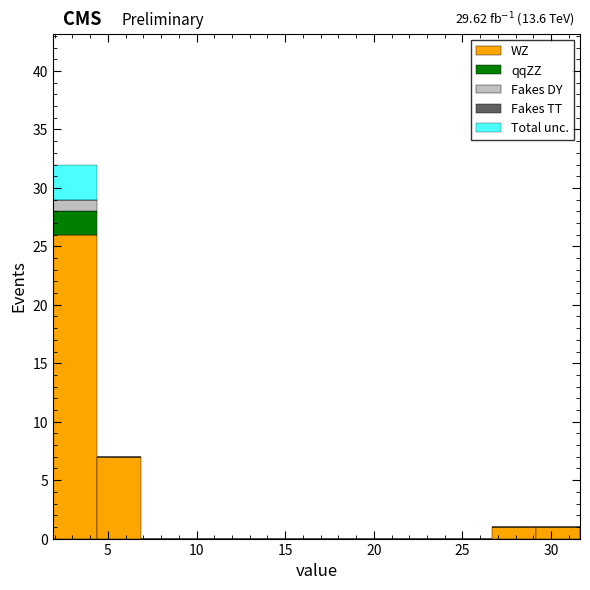

Which range on the x-axis has the tallest stacked bar (by total height)?

2.0 to 4.5